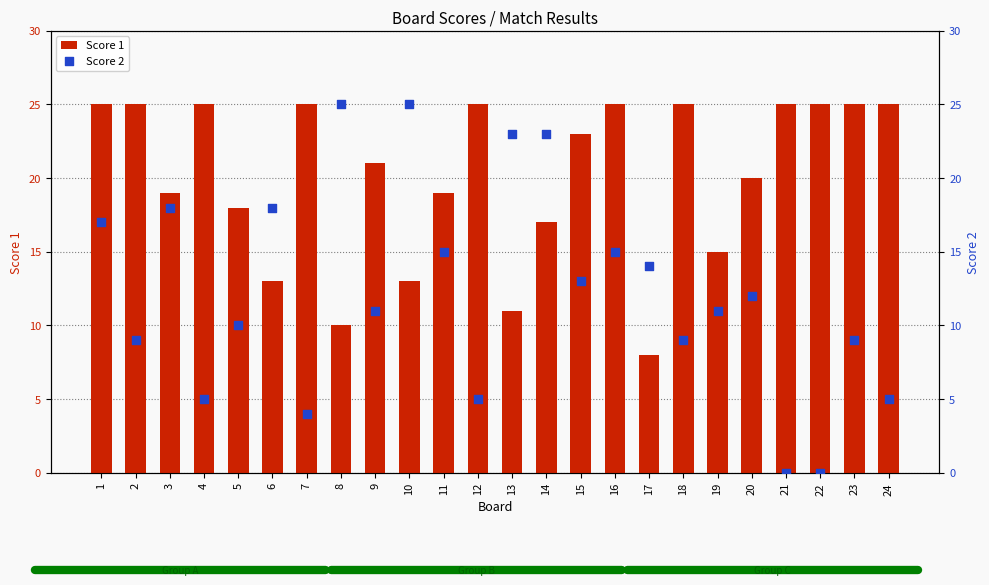

What are all the series names shown in the legend?

Score 1, Score 2